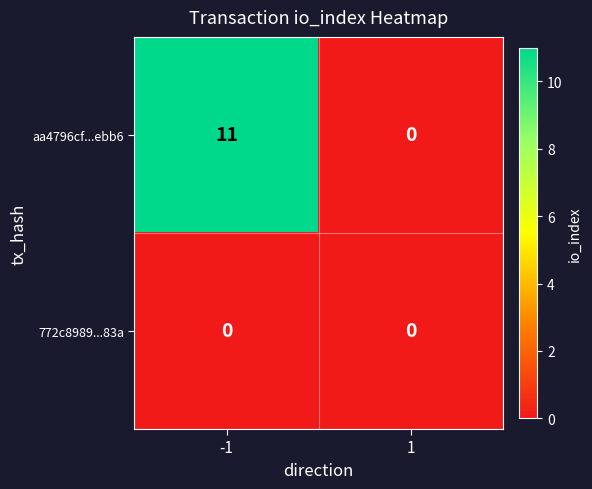

What is the average value of the aa4796cf...ebb6 series?

6